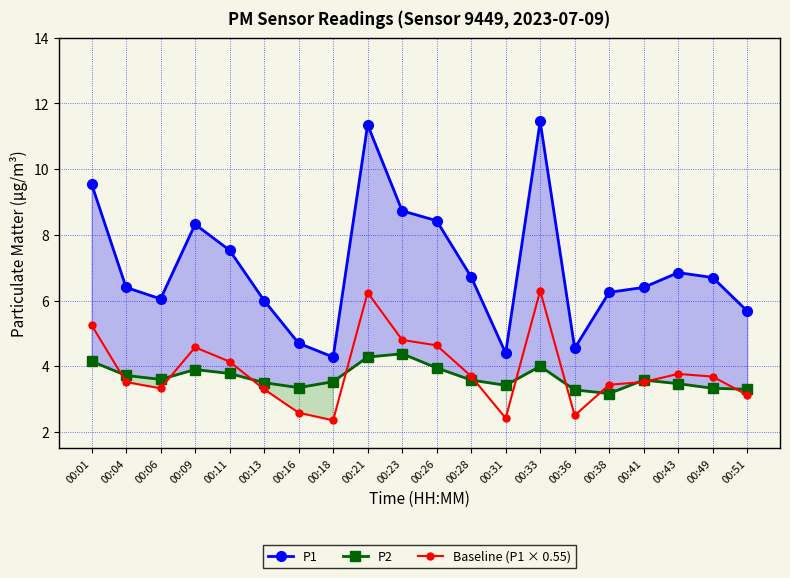

Which series has the largest total across all categories?

P1